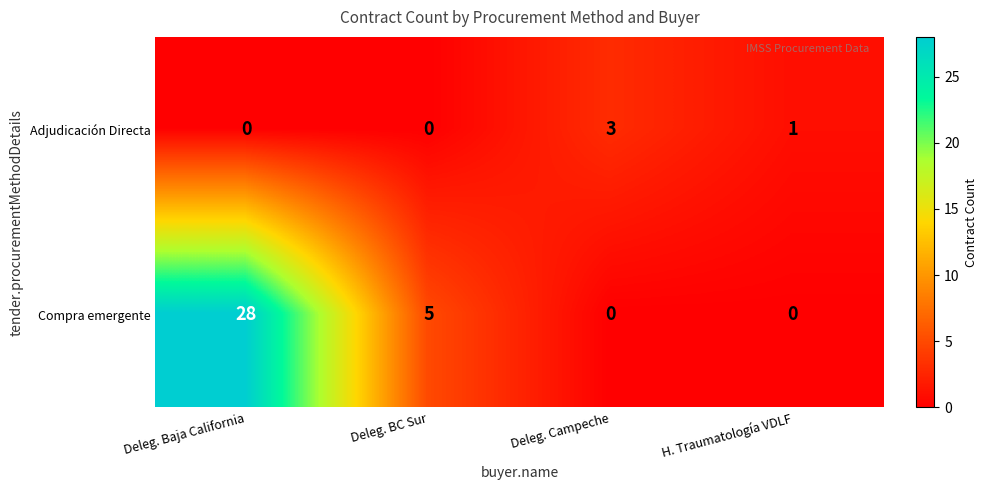

How many series are shown in this chart?

2